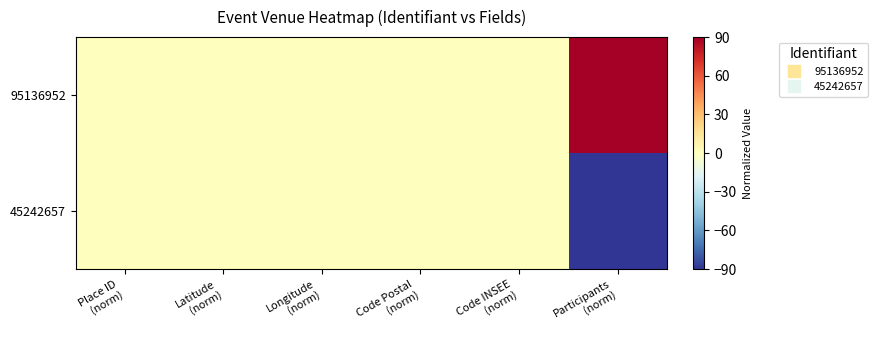

At which category does the chart reach its minimum across all series?

Participants
(norm)